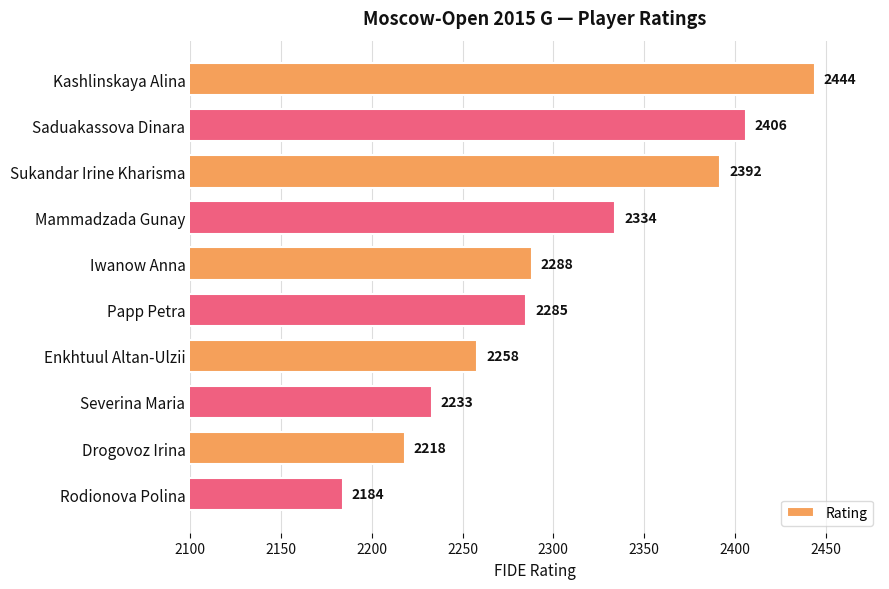

How many data points are less than 2288?

5